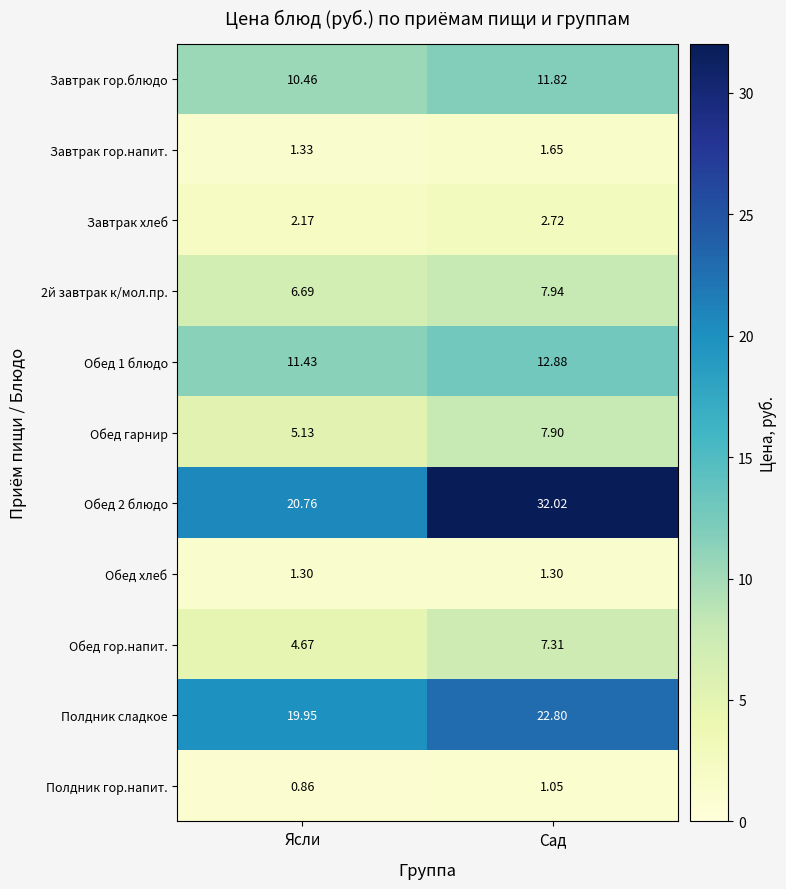

List the labels in order of 2й завтрак к/мол.пр. value, smallest first.

Ясли, Сад